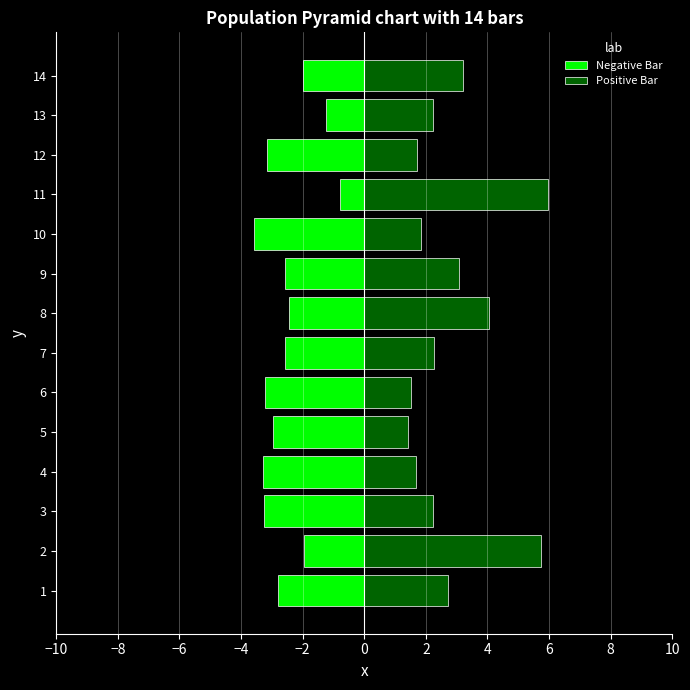

The value of Negative Bar at 1 is -2.8. True or false?

True